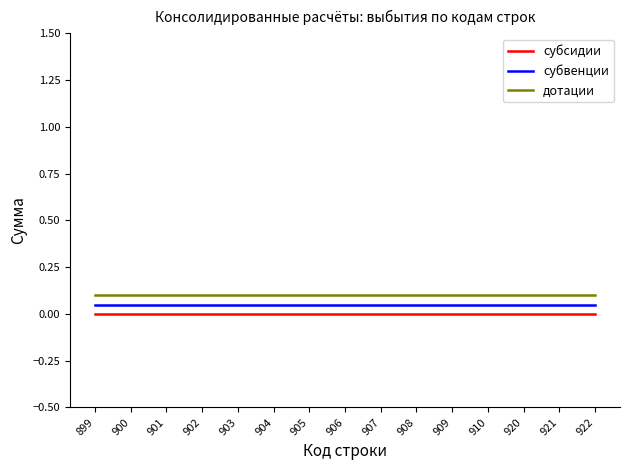

Is it true that субсидии equals 0.0 at 904?

True